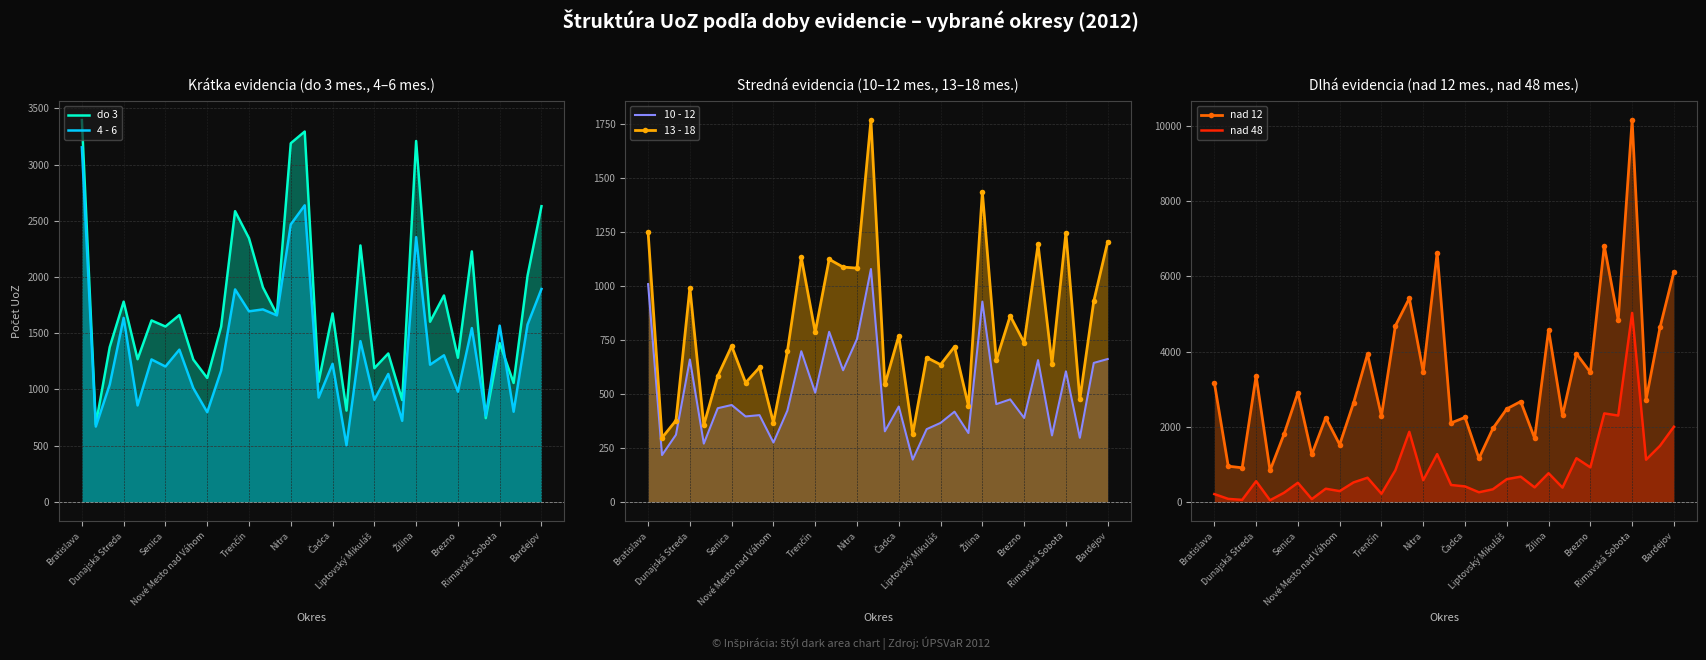

Reading left to right, extract all data points from this chart.

do 3: 3396	689	1377	1781	1269	1614	1560	1662	1266	1102	1559	2586	2345	1908	1669	3190	3294	1068	1676	812	2281	1189	1320	906	3210	1602	1836	1282	2228	745	1412	1058	2012	2630
4 - 6: 3154	670	1043	1637	858	1267	1204	1354	1012	798	1168	1890	1695	1712	1659	2468	2638	928	1228	504	1430	908	1138	721	2355	1220	1304	980	1546	767	1568	802	1577	1894
10 - 12: 1009	217	311	660	270	434	449	396	402	275	423	698	506	788	610	755	1079	327	442	196	337	366	418	319	928	453	475	389	657	308	605	297	644	662
13 - 18: 1249	297	377	992	356	583	722	552	623	367	697	1133	786	1124	1088	1083	1769	544	770	316	669	636	719	446	1436	656	862	738	1193	641	1247	475	930	1205
nad 12: 3172	950	908	3353	836	1797	2908	1265	2240	1525	2636	3932	2285	4684	5416	3458	6630	2102	2248	1159	1953	2475	2671	1693	4577	2301	3943	3448	6810	4846	10157	2720	4640	6125
nad 48: 208	80	54	550	44	242	509	74	351	287	519	643	217	841	1865	576	1271	450	412	256	335	605	671	386	763	380	1162	919	2354	2297	5028	1122	1492	2000